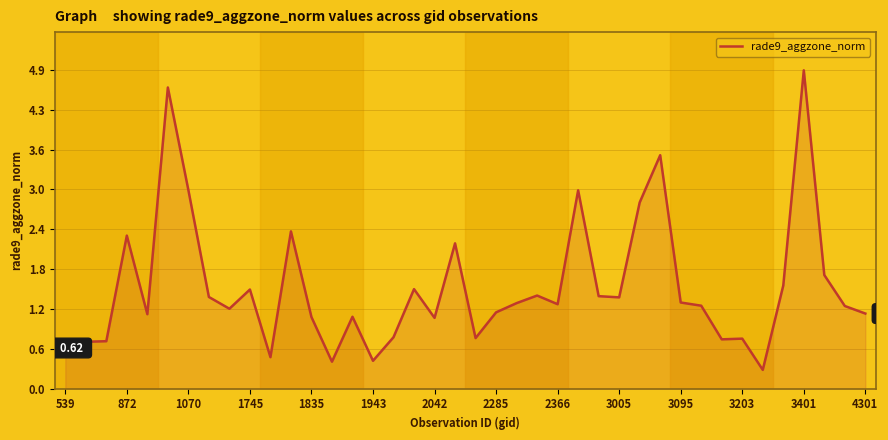

What is the value of the 16th point from the left?

0.4